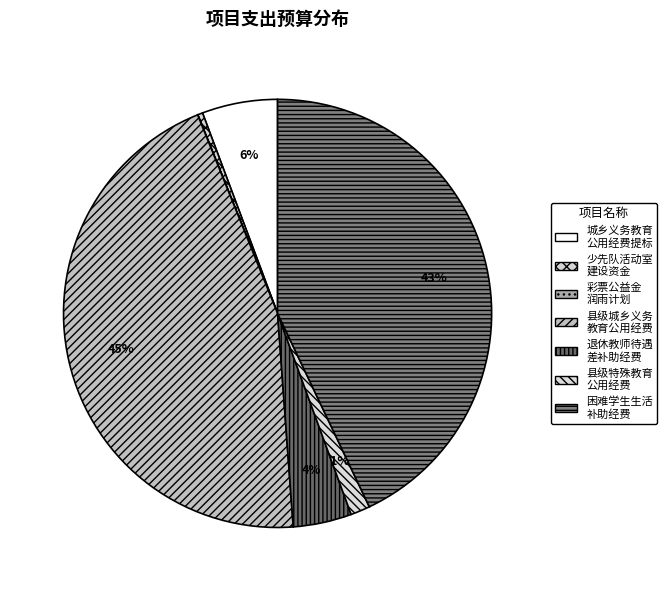

Count the number of slices in the pie.

7